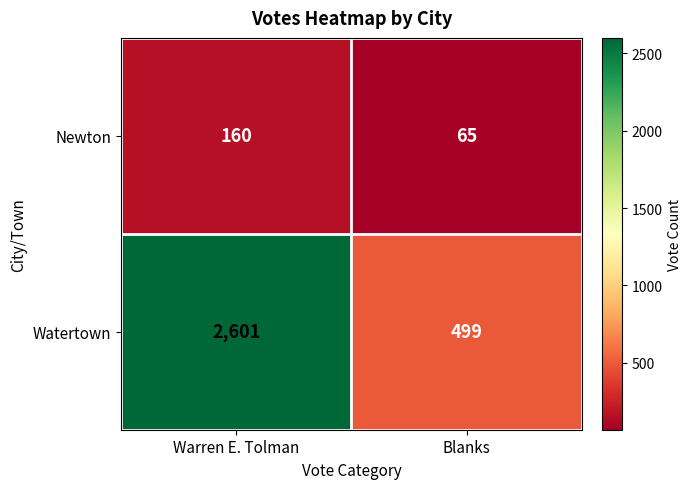

At how many categories does at least one series exceed 1648?

1